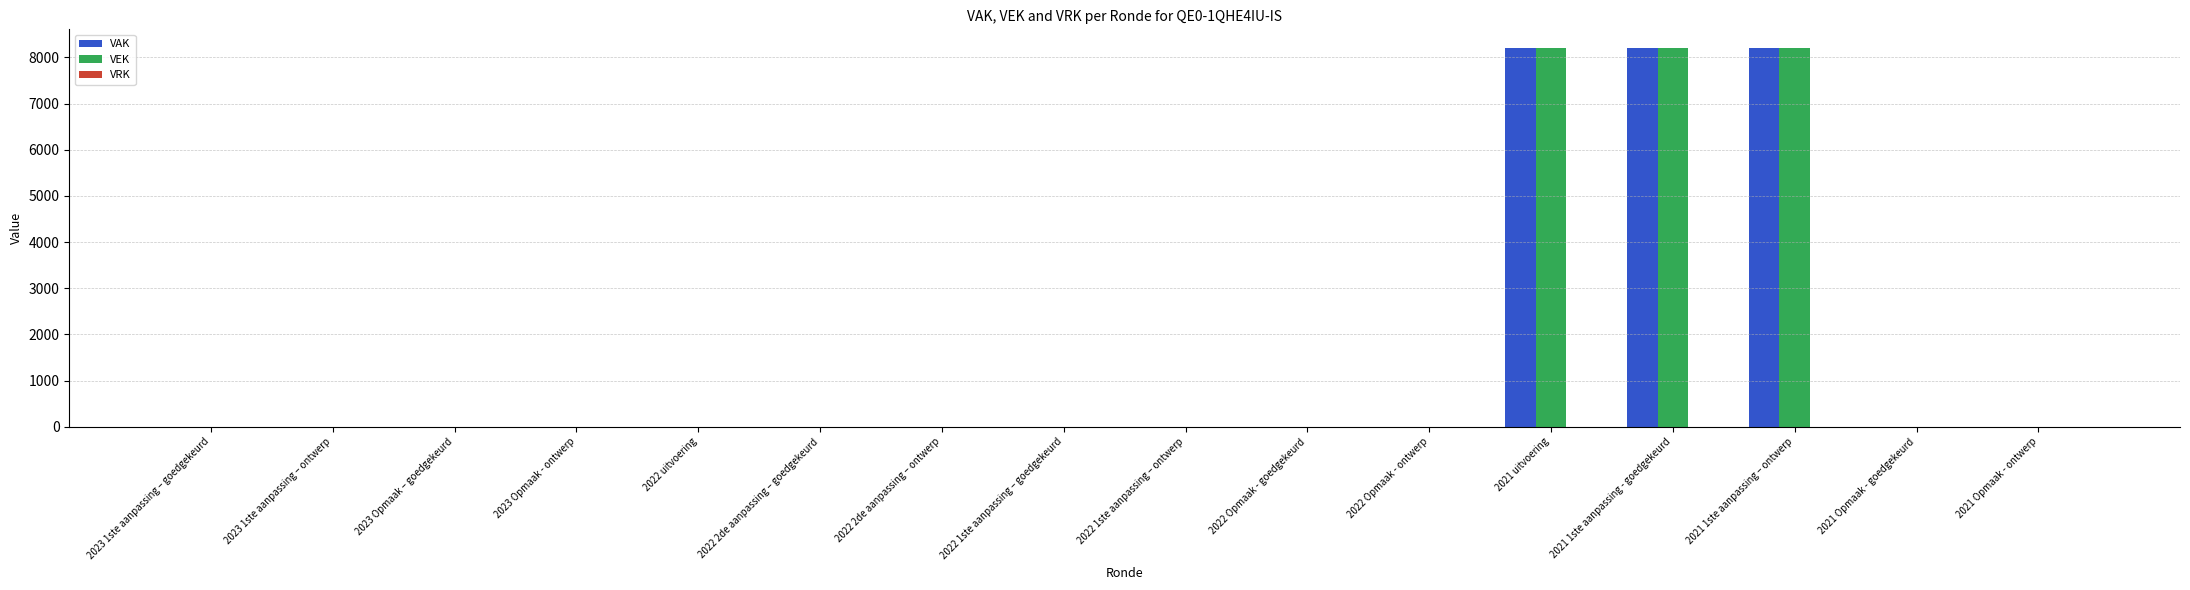

How many data points does each series have?

16